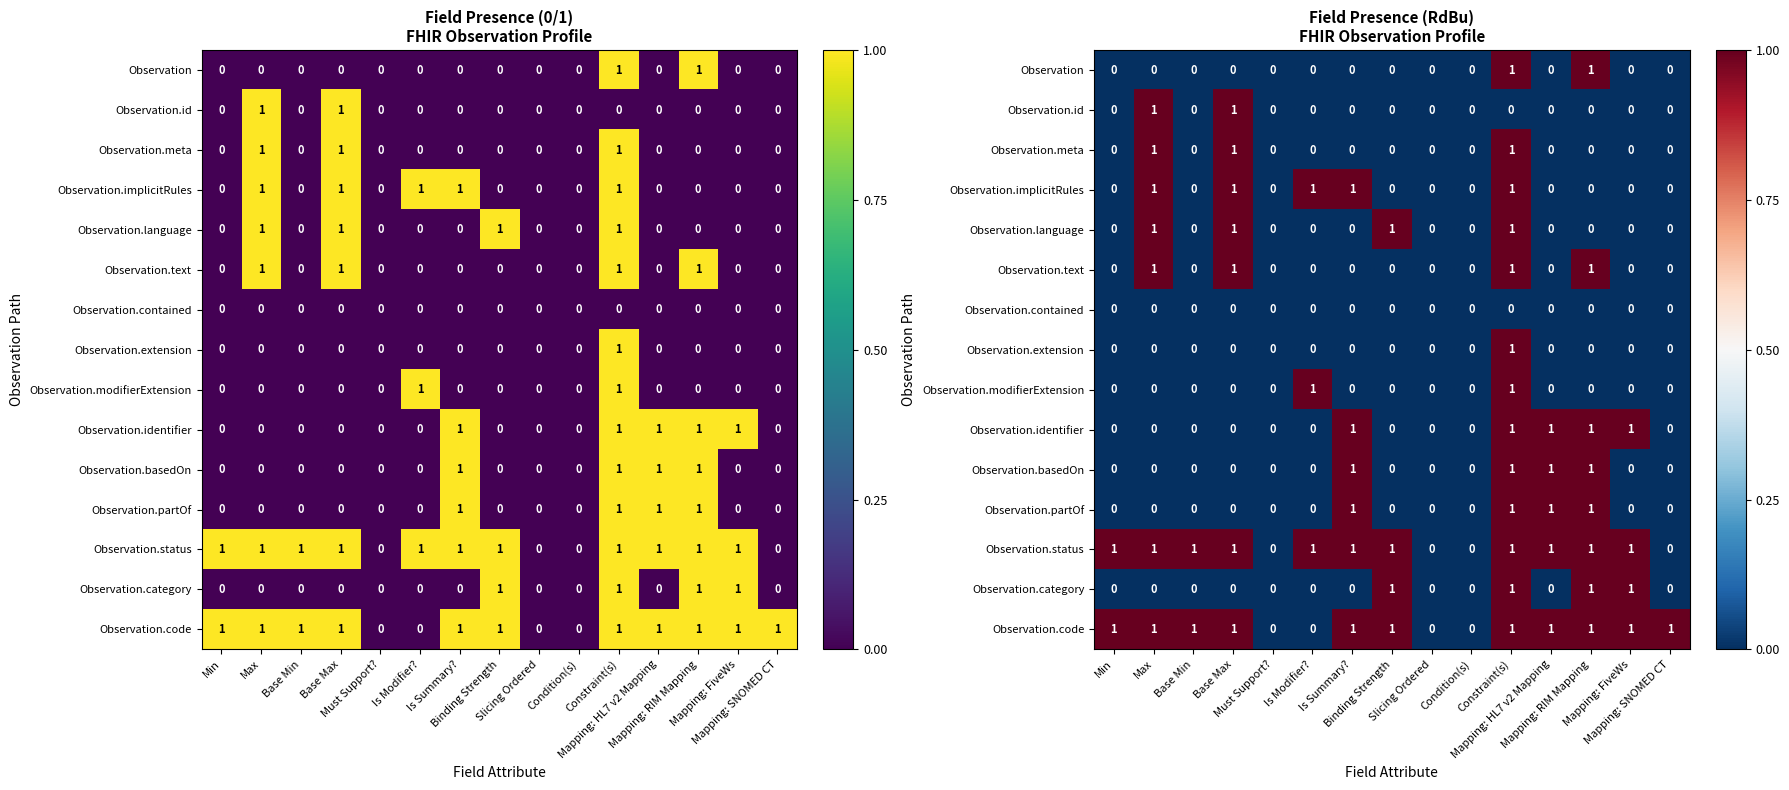

What is the difference between the maximum and minimum values in the Observation.implicitRules series?

1